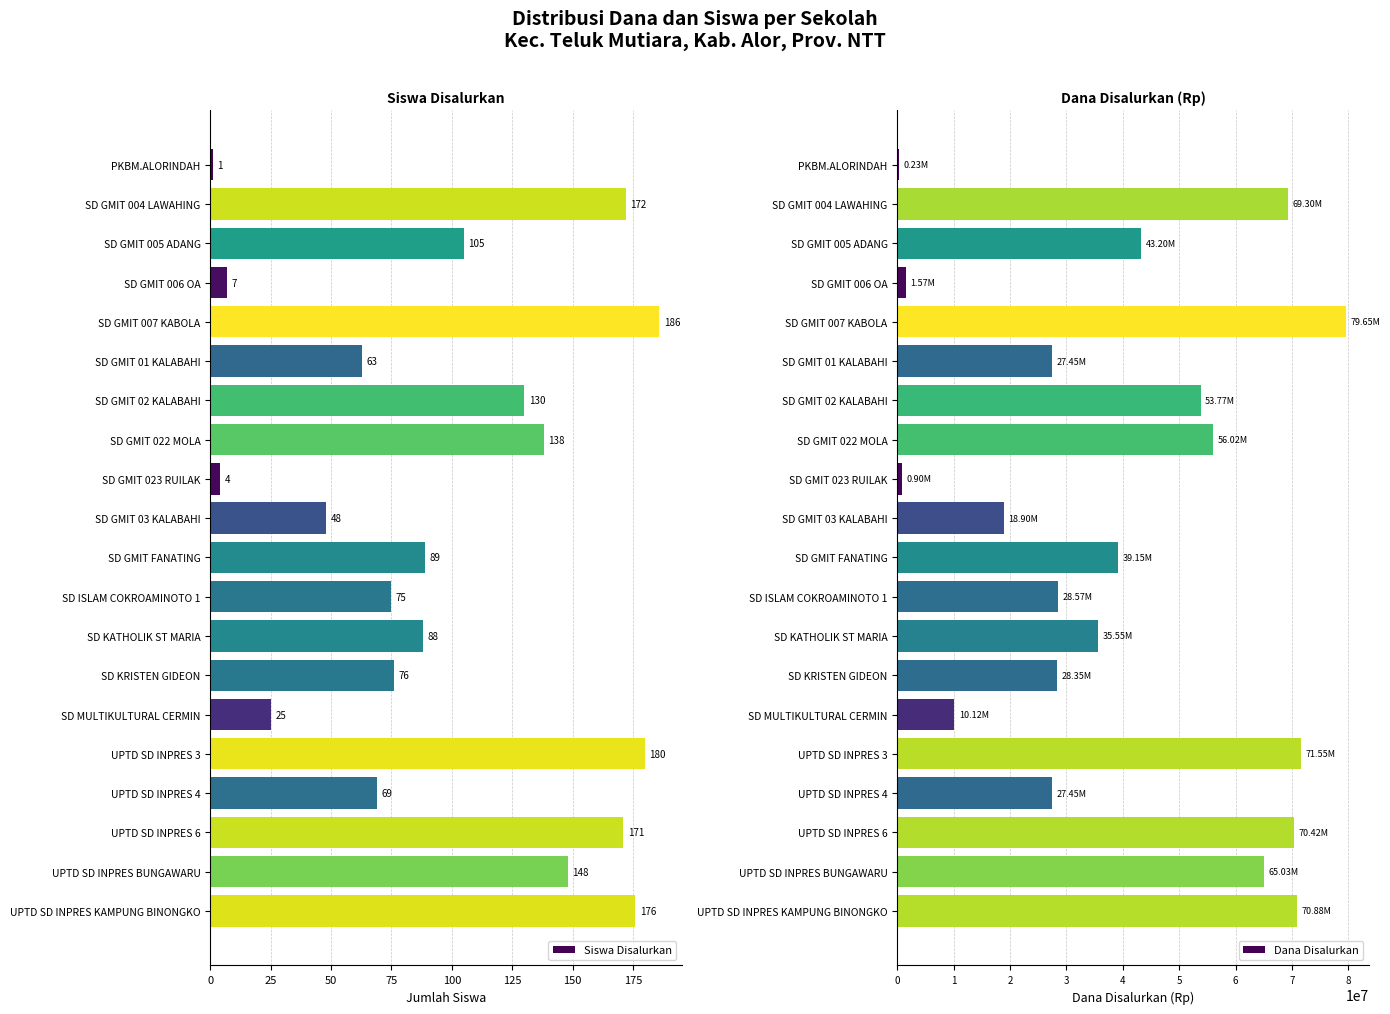

Reading left to right, transcribe all the data shown in this chart.

Siswa Disalurkan: 1	172	105	7	186	63	130	138	4	48	89	75	88	76	25	180	69	171	148	176
Dana Disalurkan: 225000	69300000	43200000	1575000	79650000	27450000	53775000	56025000	900000	18900000	39150000	28575000	35550000	28350000	10125000	71550000	27450000	70425000	65025000	70875000